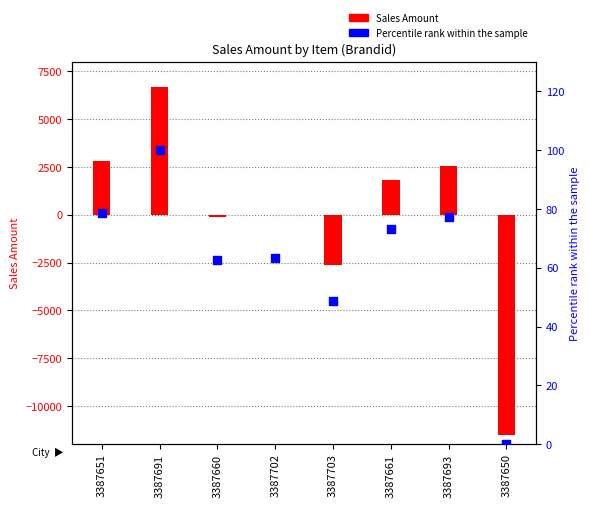

Is the value of Sales Amount at 3387650 greater than the value of Percentile rank within sample at 3387650?

No